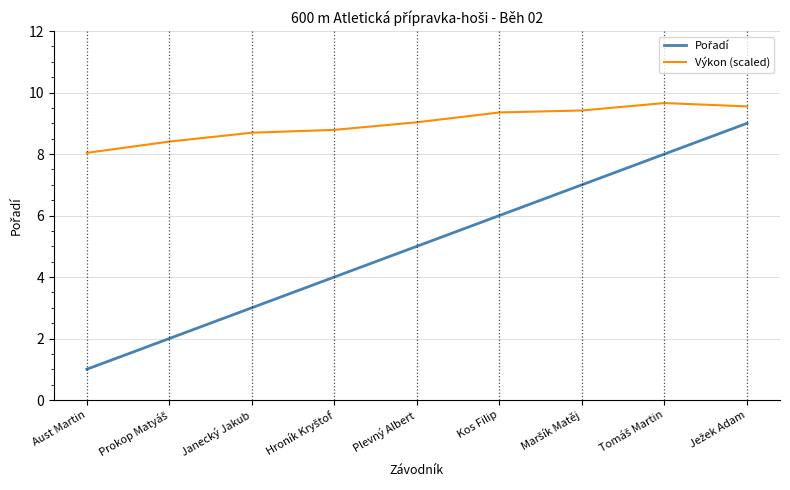

The Výkon (scaled) series shows 15.6 at Janecký Jakub. True or false?

False